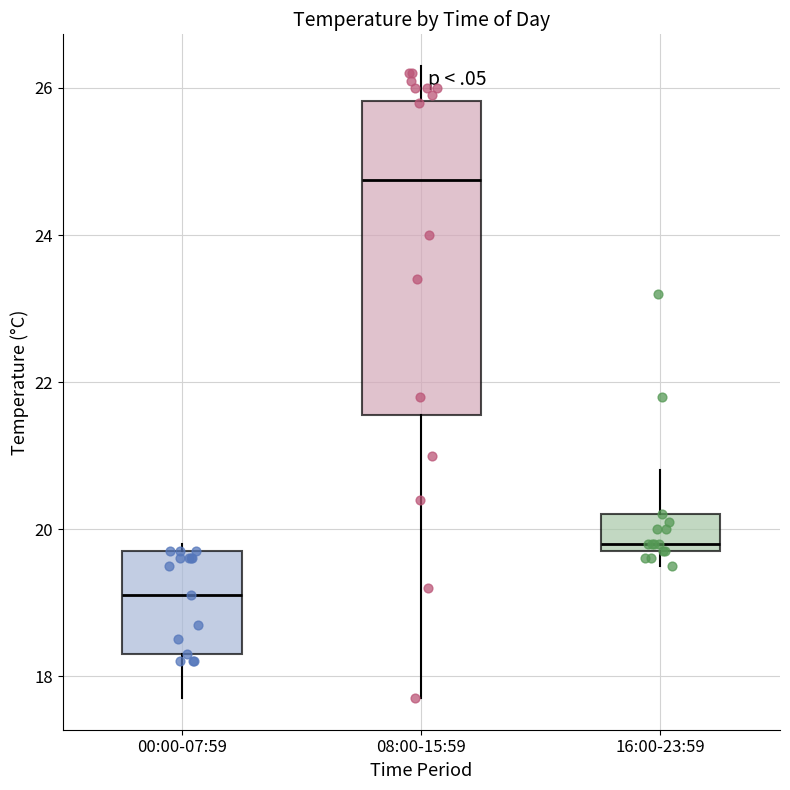

Reading left to right, transcribe this box plot: for each box, give where its median line is, the range the box spans, and where its two whiskers end, as read against the y-axis. The values are not printed on the chart, so give them approximately, as read against the axis.

00:00-07:59: median 19.2, box 18.4 to 19.8, whiskers 17.8 to 19.8 (just above the box's upper edge)
08:00-15:59: median 24.8, box 21.6 to 25.8, whiskers 17.8 to 26.4
16:00-23:59: median 19.8 (just above the box's lower edge), box 19.8 to 20.2, whiskers 19.6 to 20.8